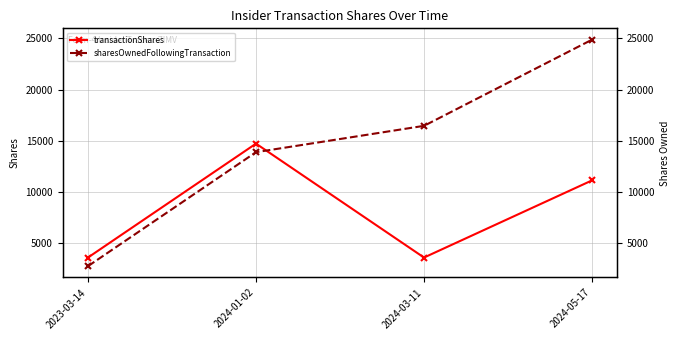

What is the value of the transactionShares point at the 2nd from the left?

14719